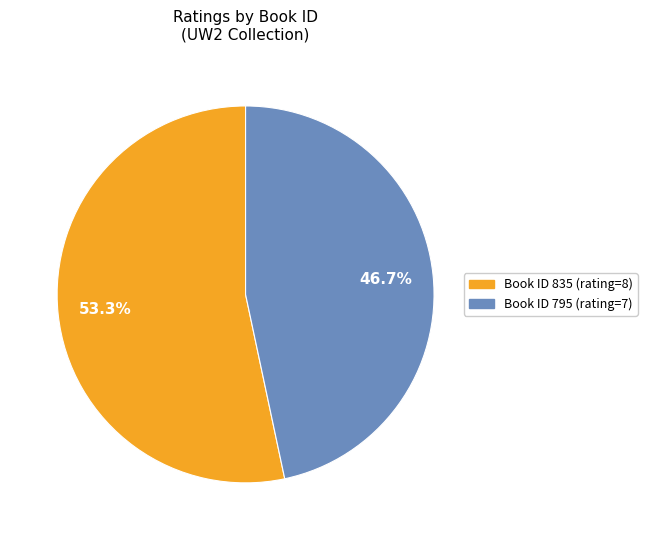

Is there a majority slice in this chart?

Yes